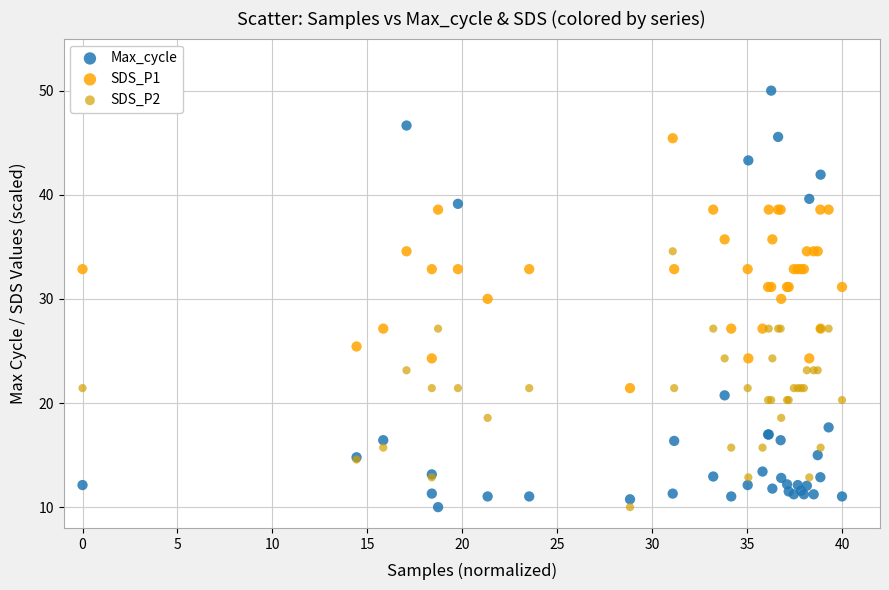

Which series has the widest spread of Y values?

Max_cycle